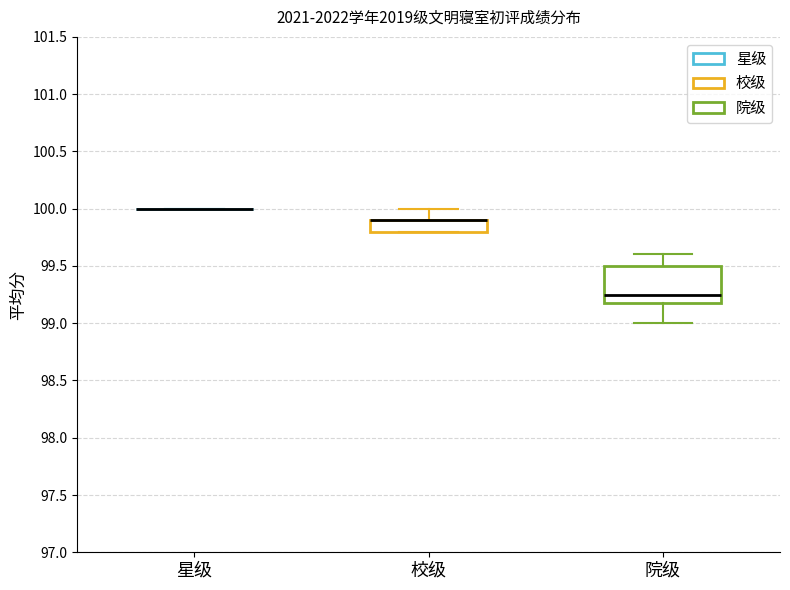

Comparing the boxes themselves (not the whiskers), which one is the tallest?

院级